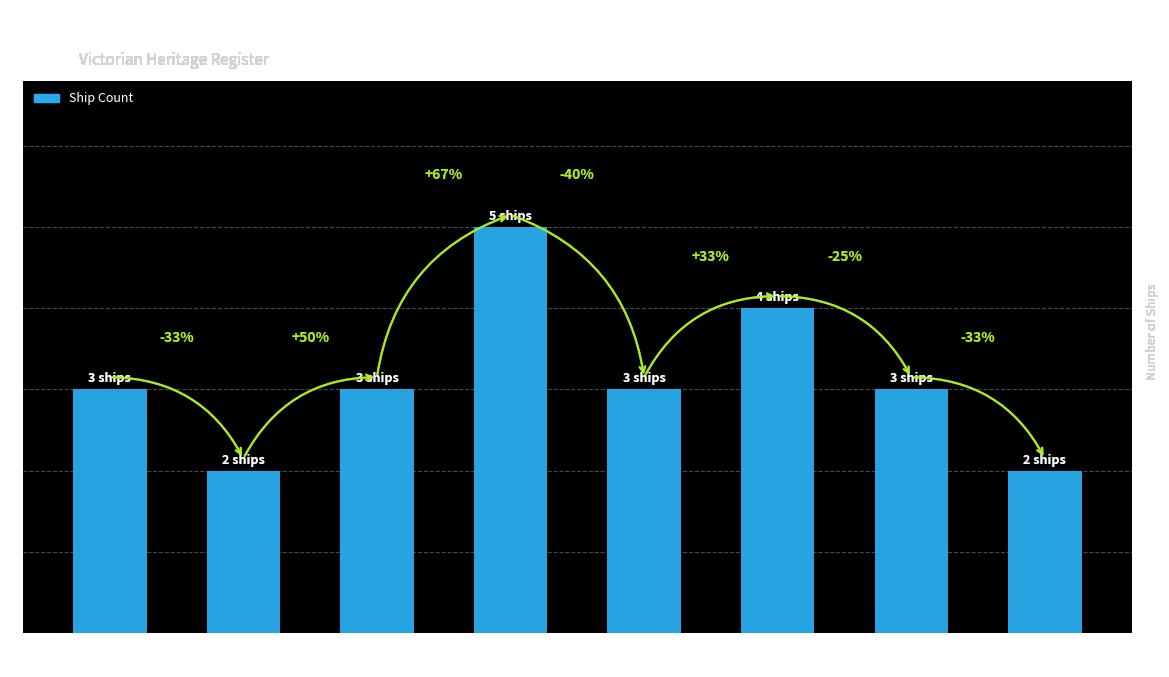

How many values are between 3 and 4?

5